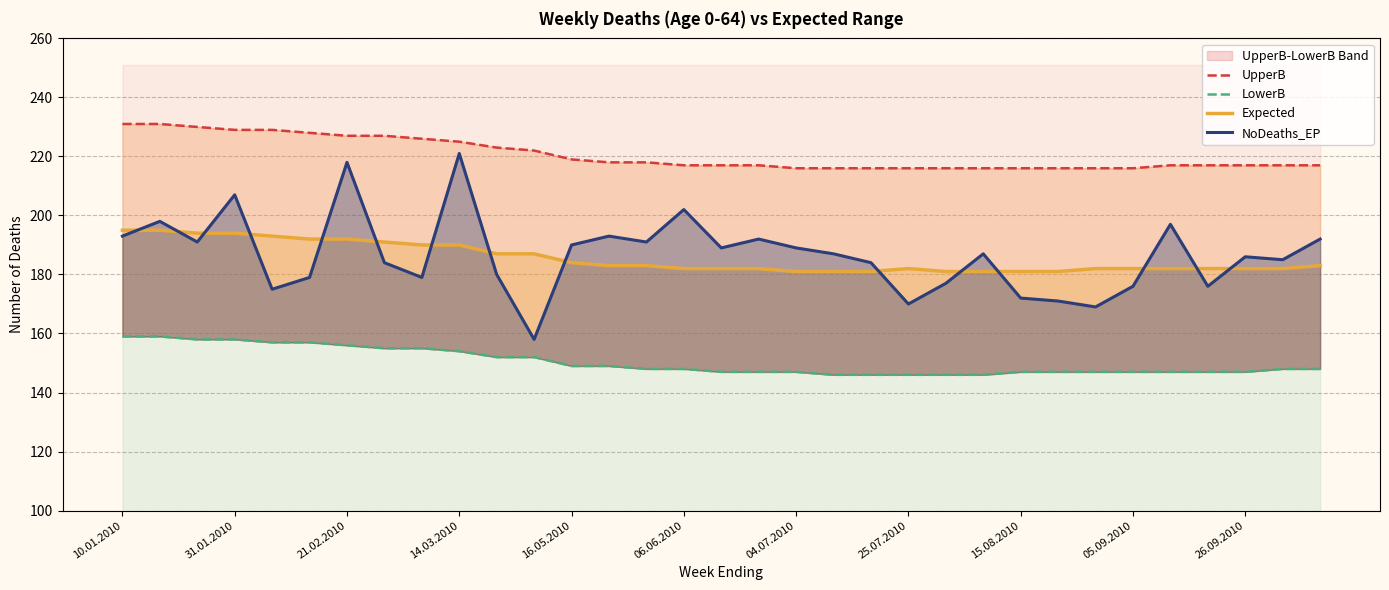

At which category does the chart reach its minimum across all series?

19